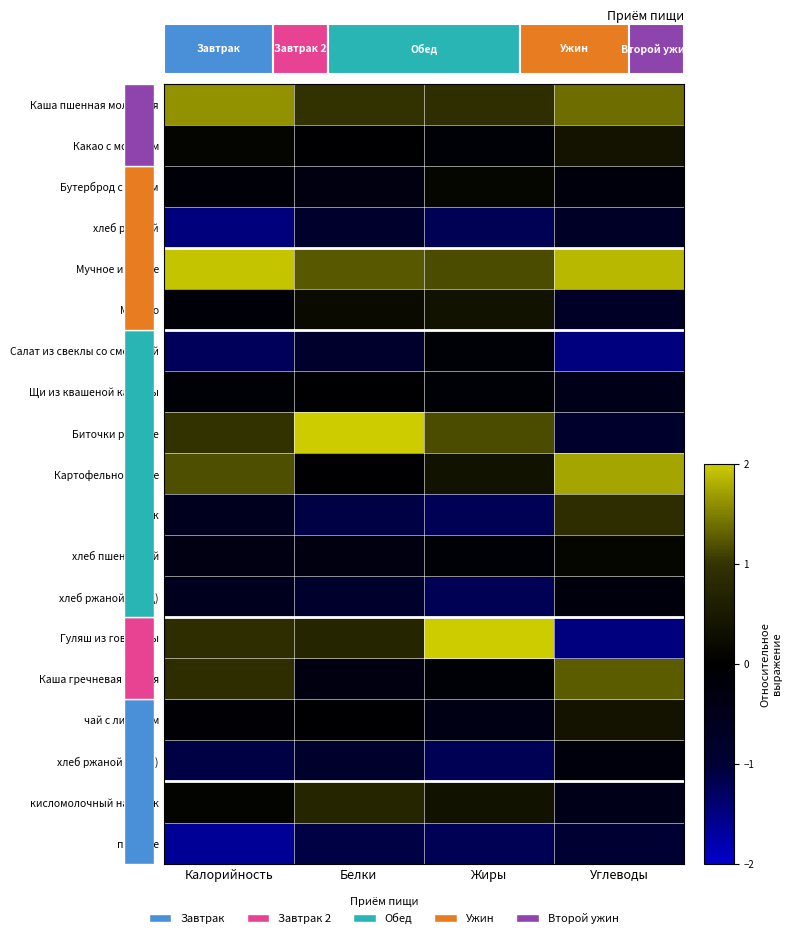

Which has a higher value, Углеводы or Жиры?

Углеводы